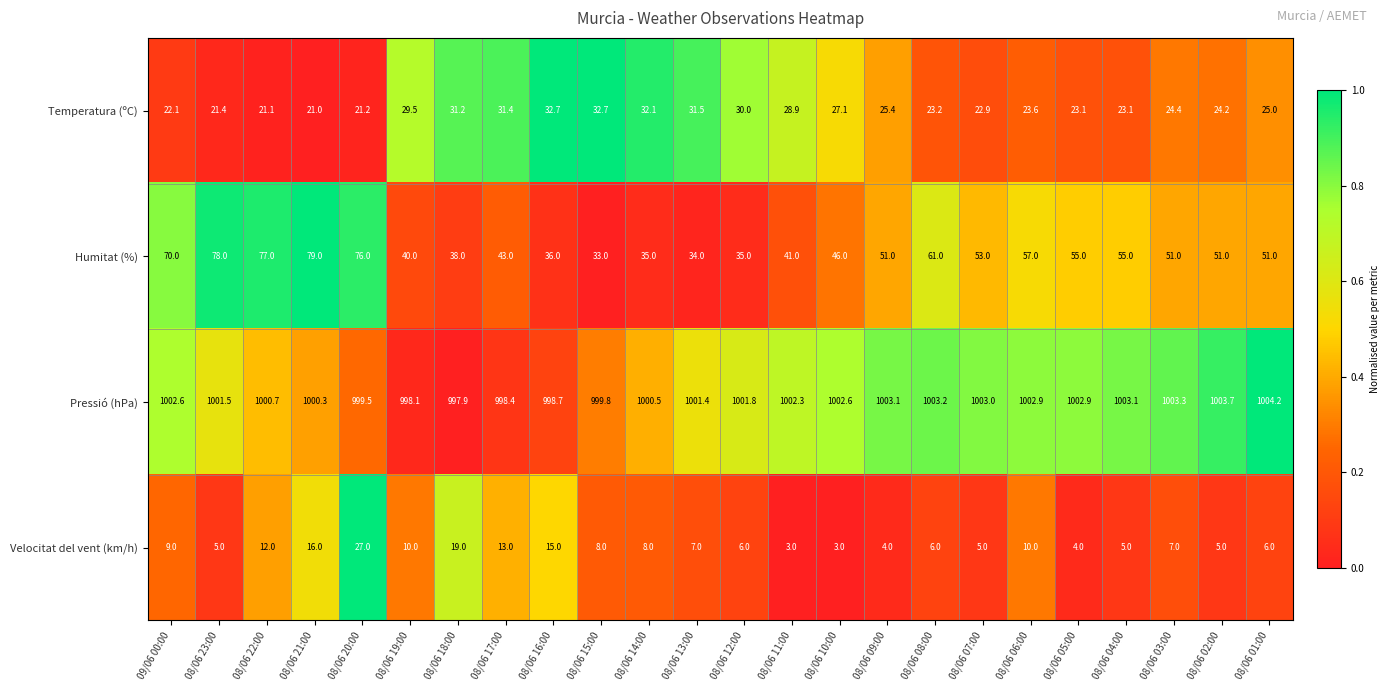

Is it true that Temperatura (ºC) equals 43.6 at 08/06 19:00?

False